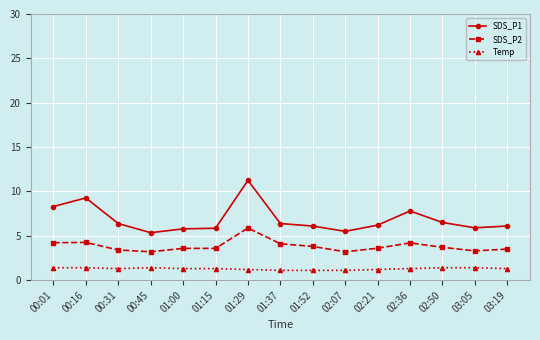

Rank the series at 01:52 from lowest to highest value.

Temp, SDS_P2, SDS_P1